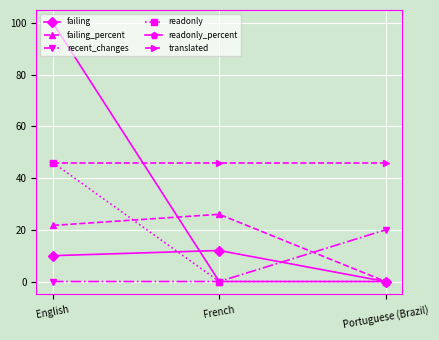

Is the value of failing at English greater than the value of recent_changes at Portuguese (Brazil)?

No